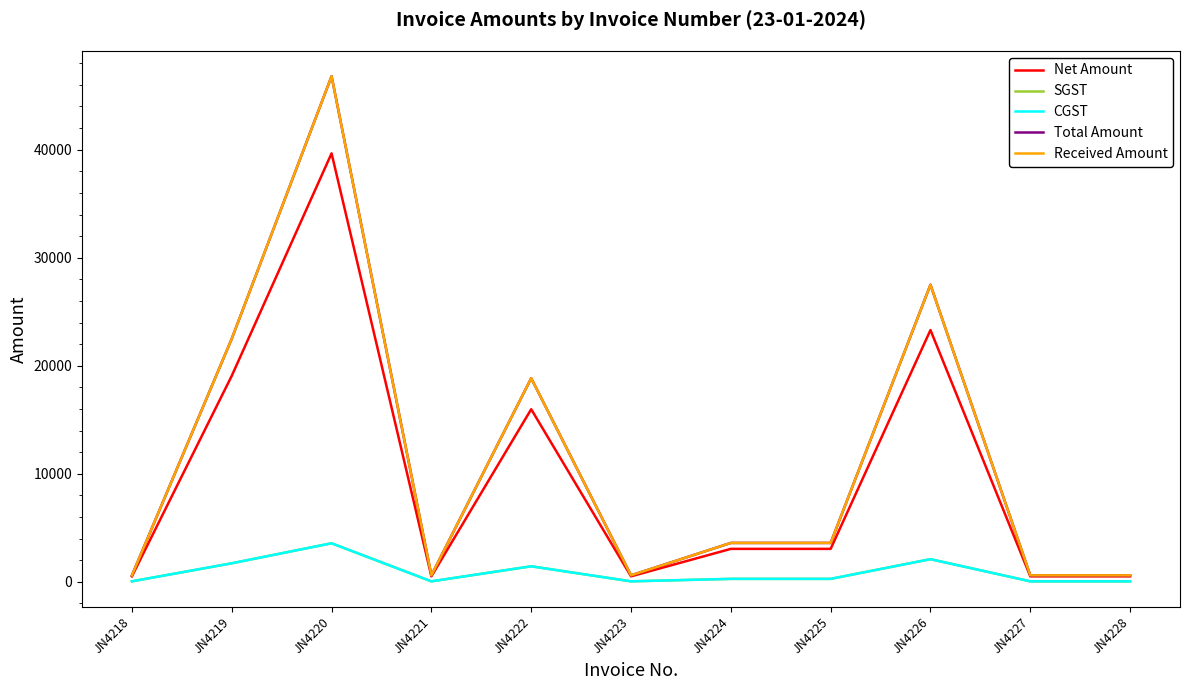

Rank the categories by CGST value from highest to lowest.

JN4220, JN4226, JN4219, JN4222, JN4224, JN4225, JN4218, JN4221, JN4223, JN4227, JN4228